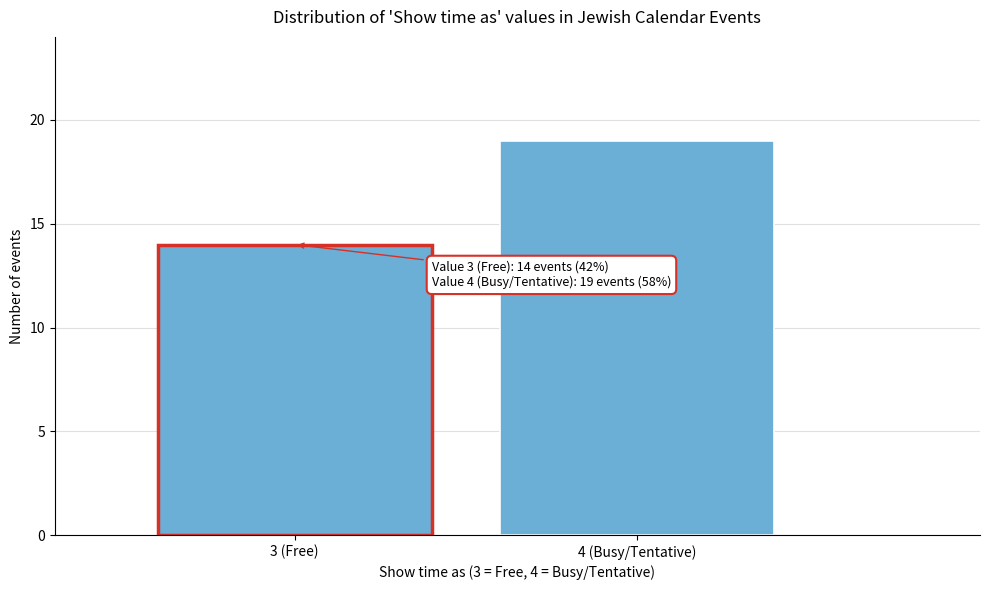

Reading right to left, transcribe all the data shown in this chart.

19	14